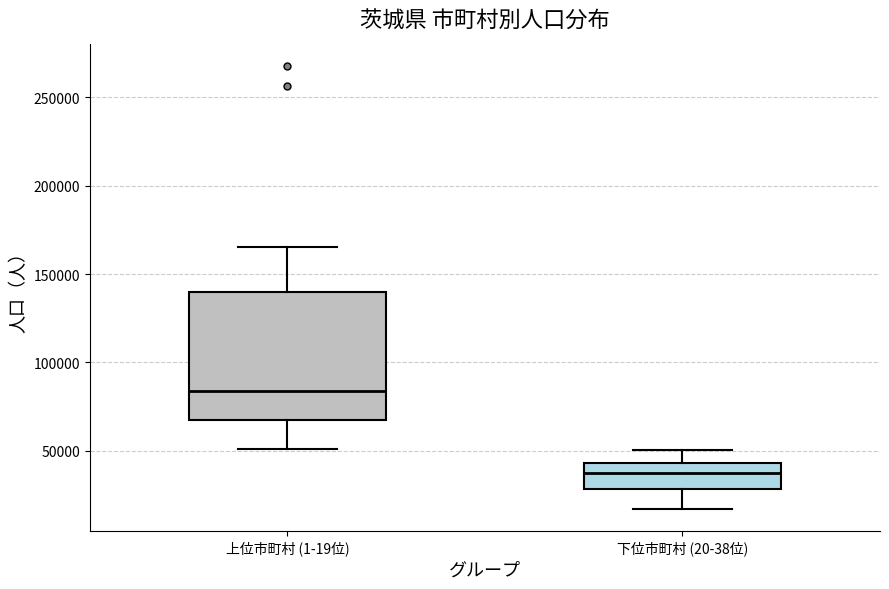

Where does the lower whisker of the box for 下位市町村 (20-38位) end on the y-axis? The values are not printed on the chart, so give them approximately, as read against the axis.

15000